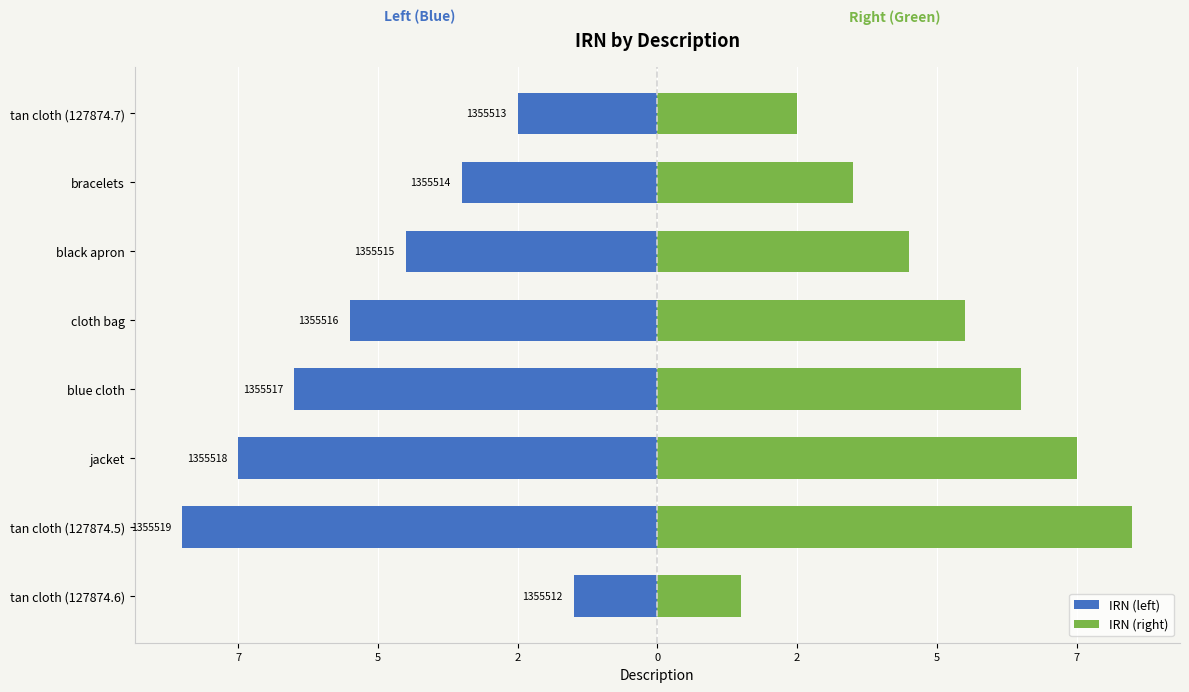

Between jacket and bracelets, which series saw the biggest shift?

IRN (left)